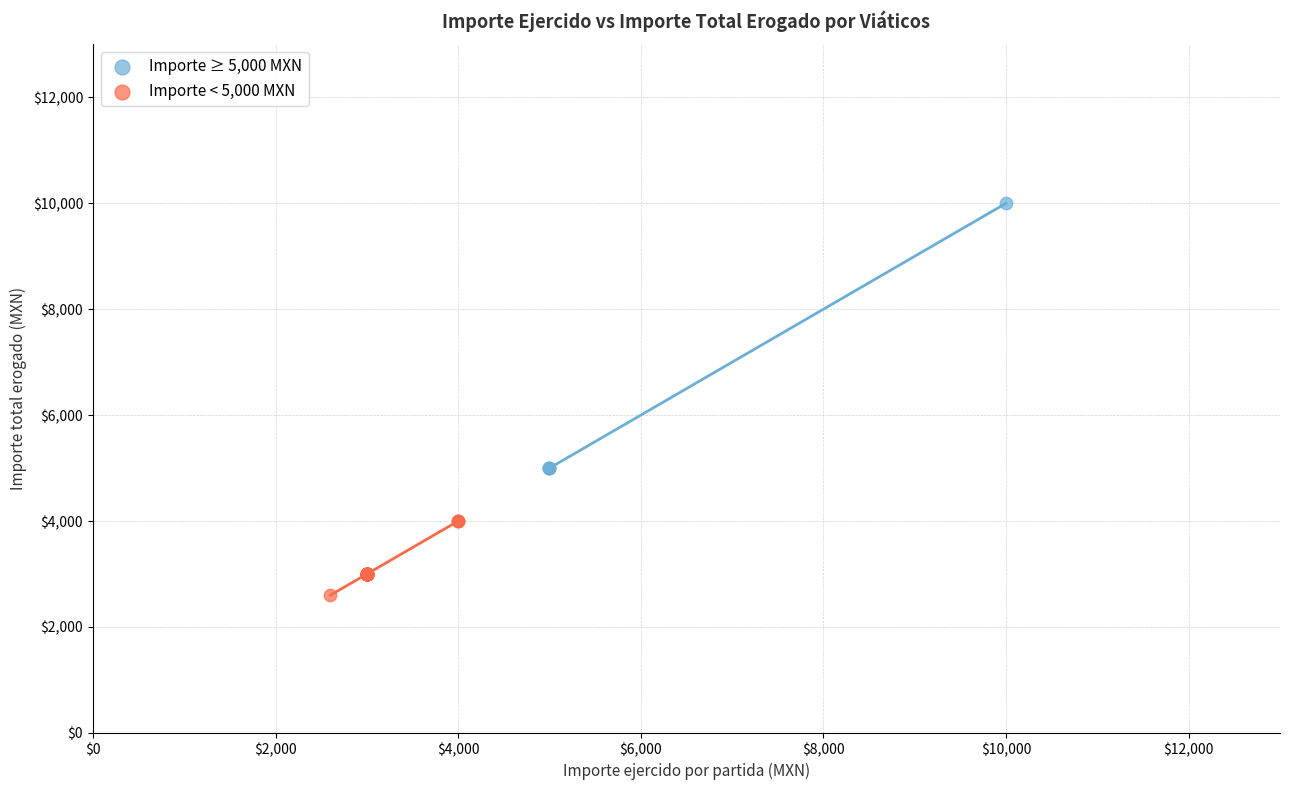

Which series has the largest Y range (max minus min)?

Importe ≥ 5,000 MXN